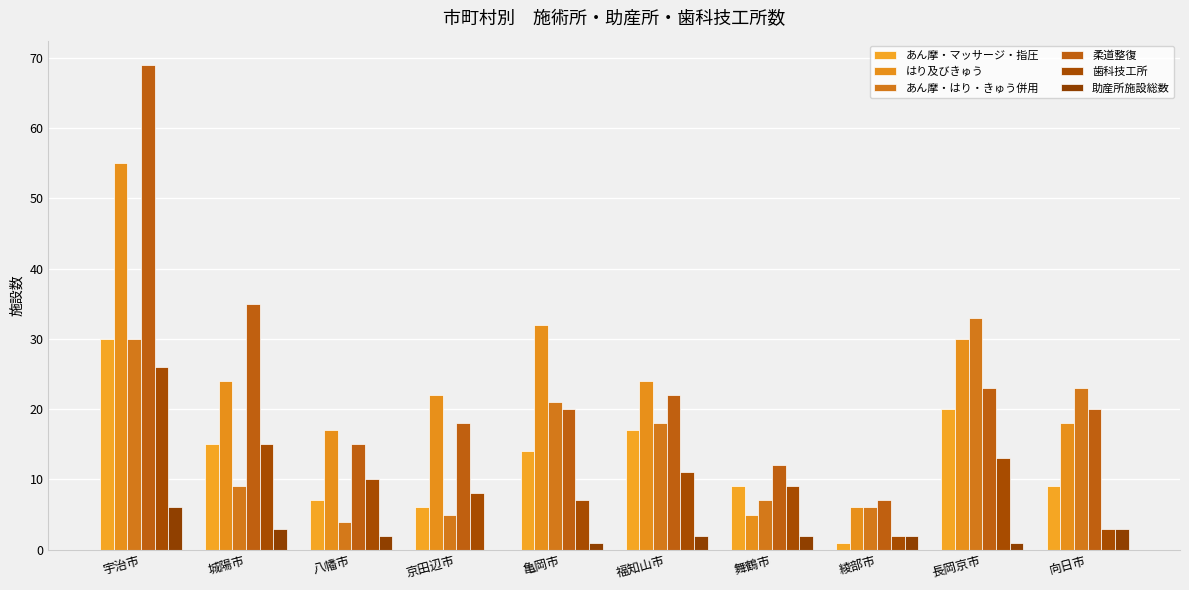

Does the chart contain stacked bars?

No